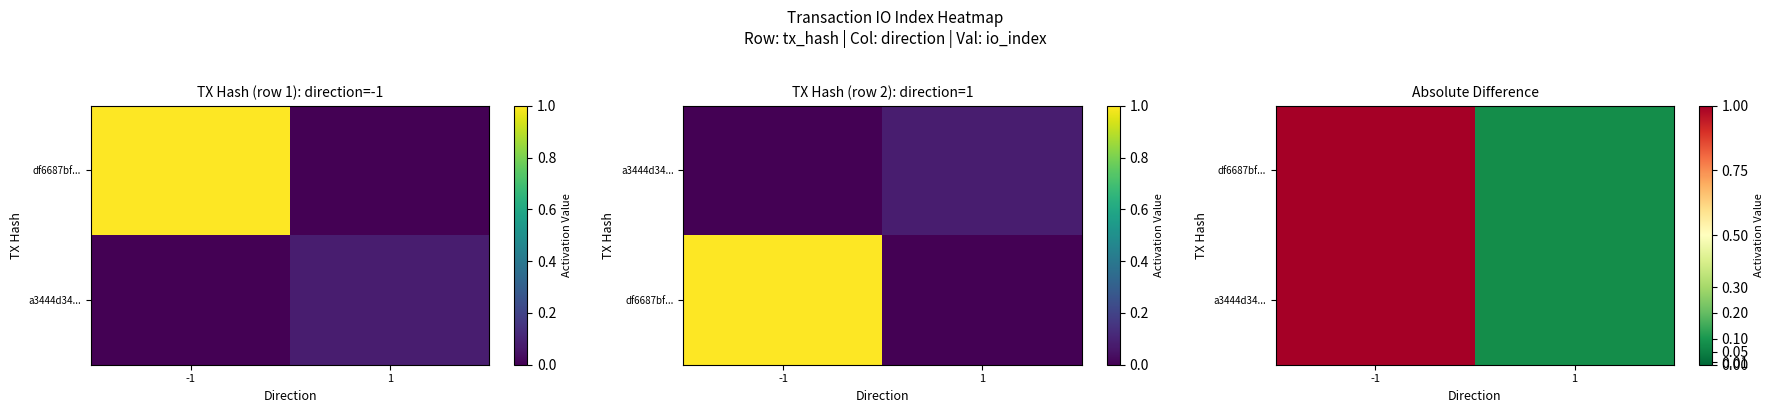

Which series has the widest spread of values?

df6687bf...